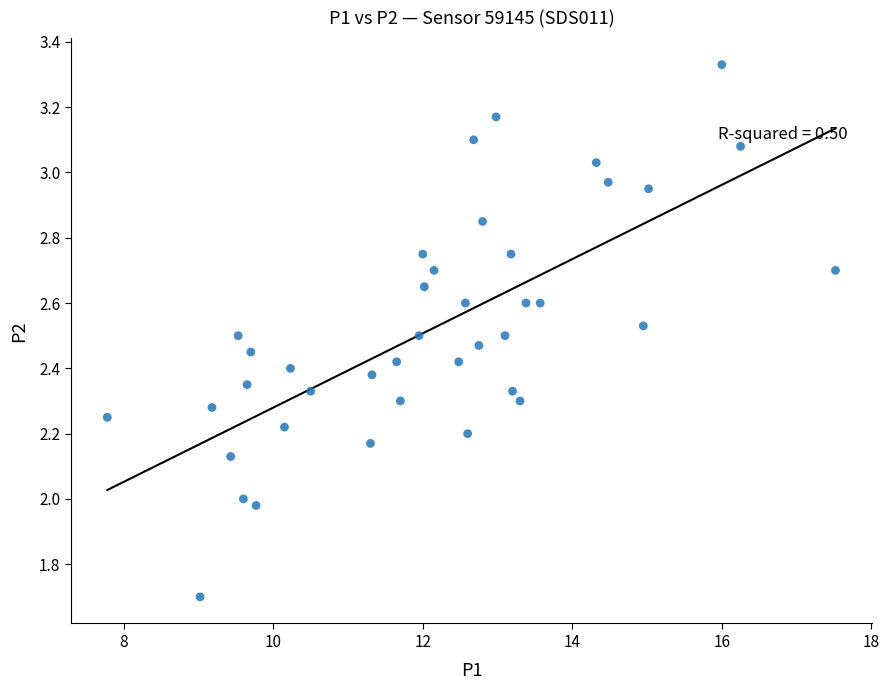

What is the range of Y values (max minus min)?

1.6